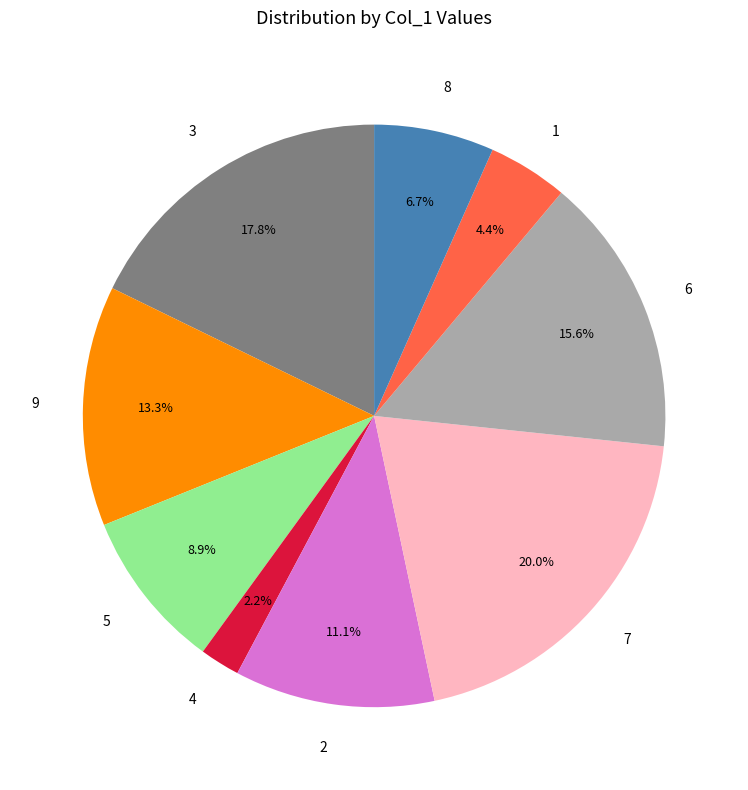

Which slice is the smallest?

4